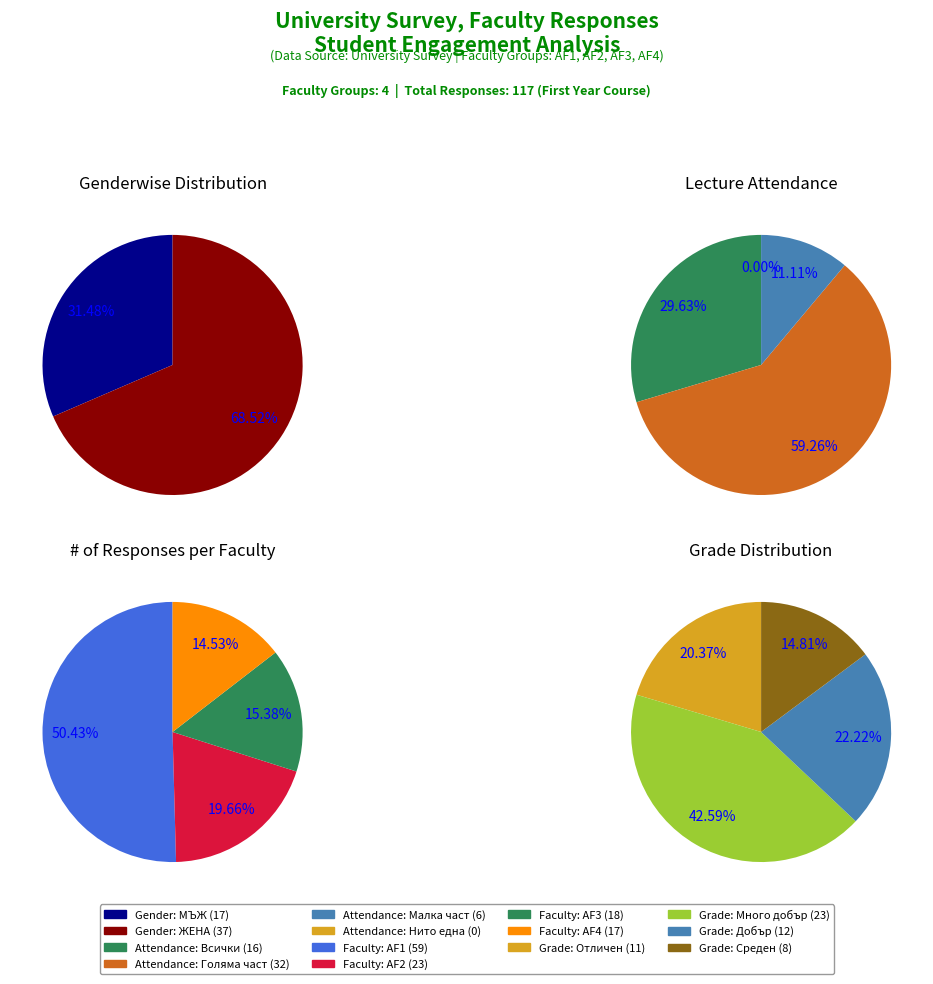

Which category has the biggest portion of the pie?

2